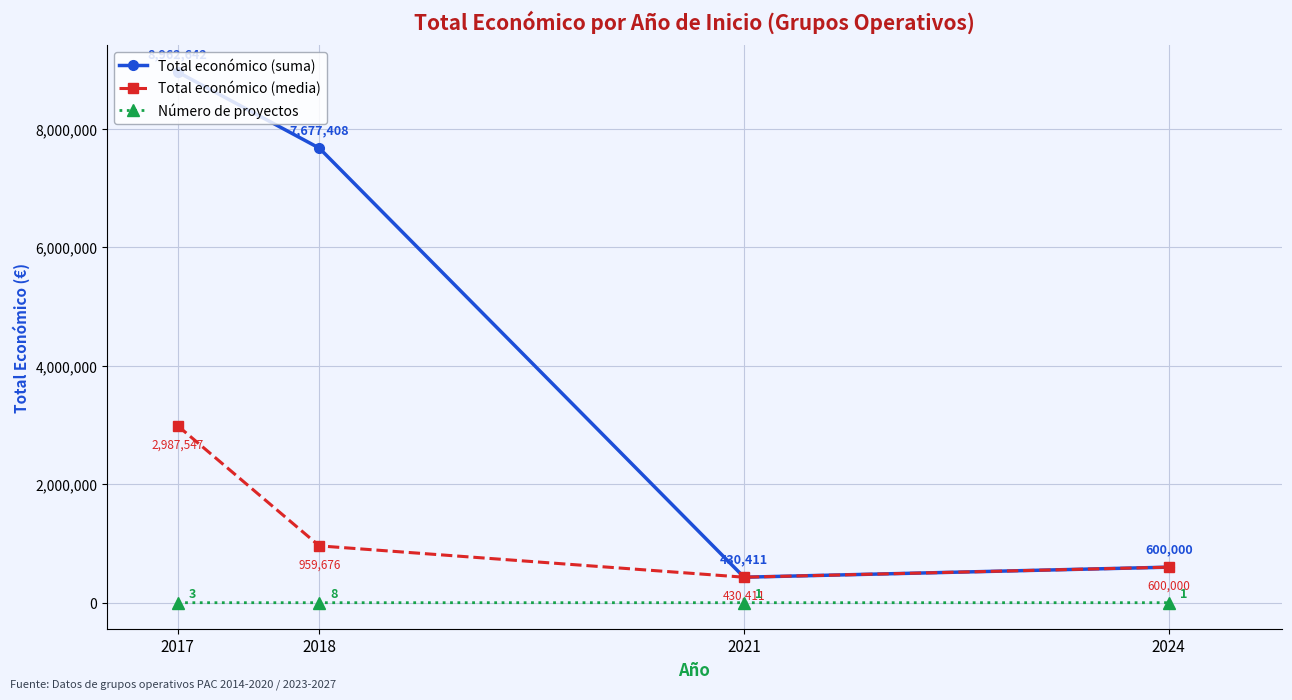

True or false: Total económico (media) and Número de proyectos cross at least once.

False